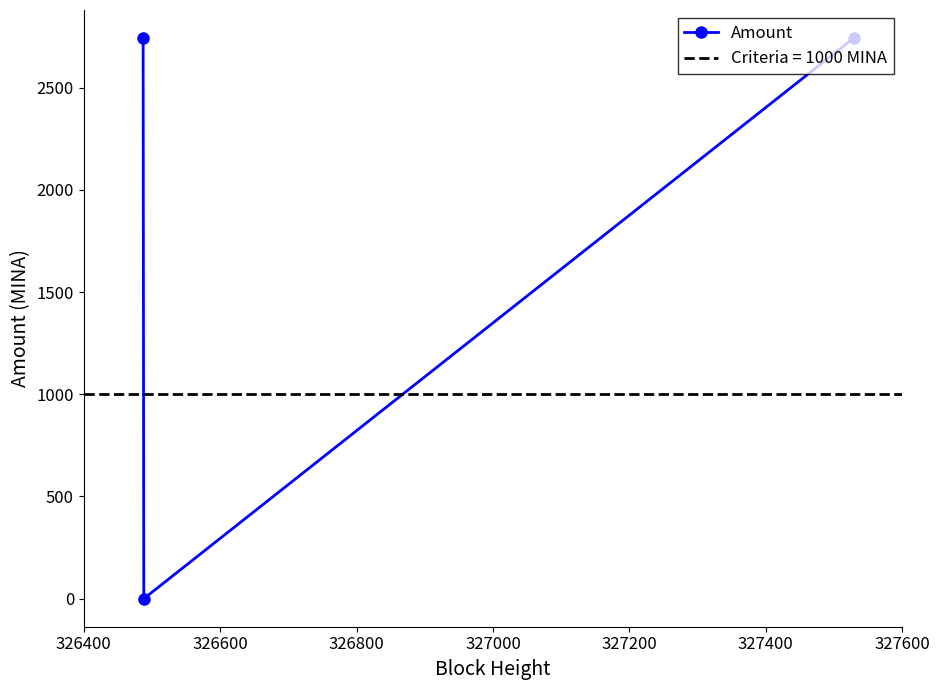

Does the chart display data point markers on the line(s)?

Yes